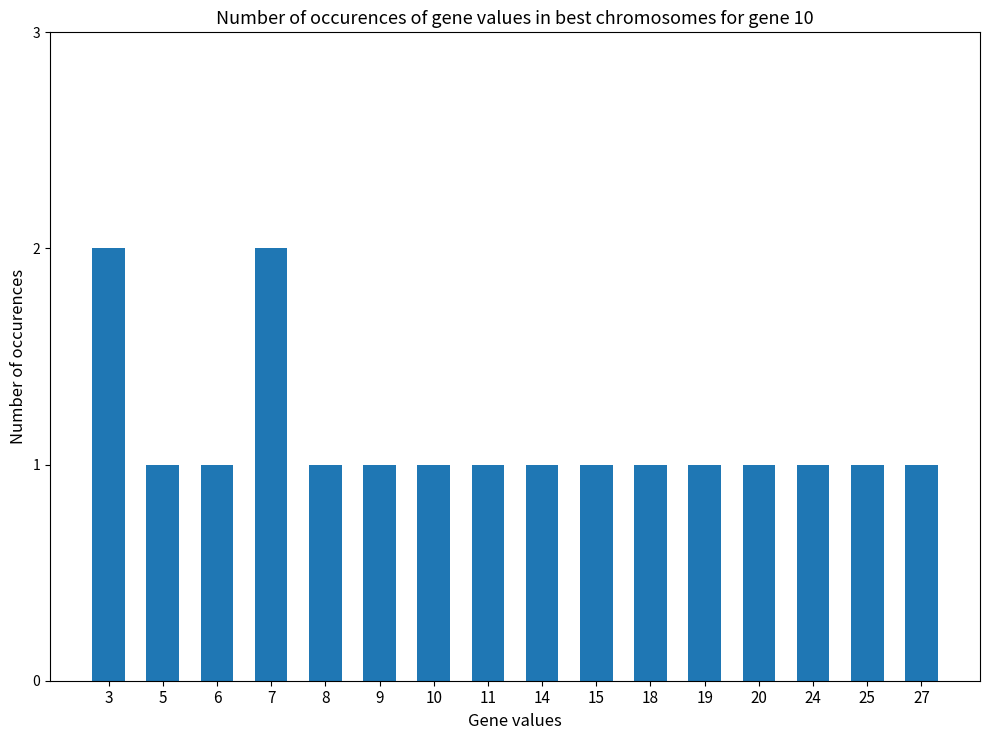

Are the bars grouped side by side (vs. stacked)?

No